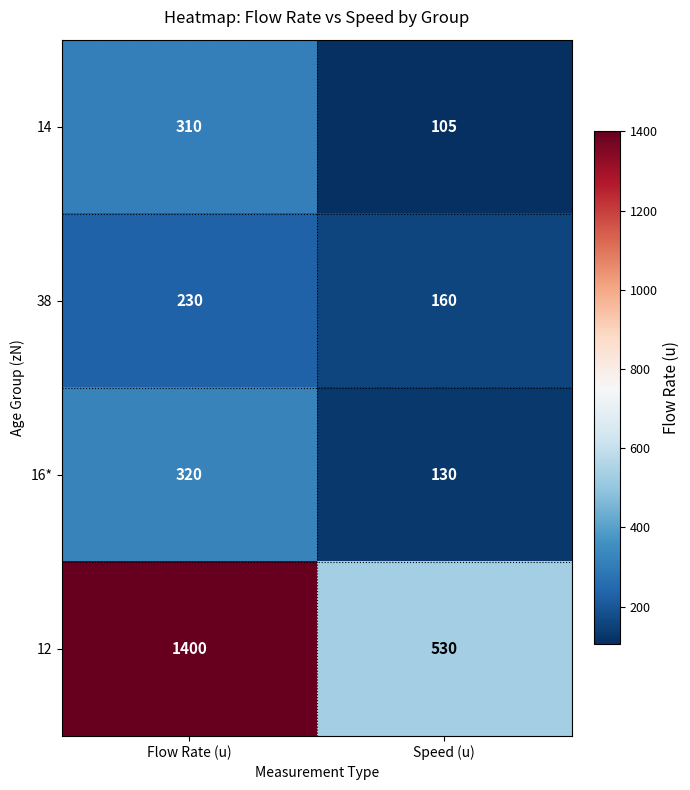

Which label corresponds to the largest value in the chart?

Flow Rate (u)